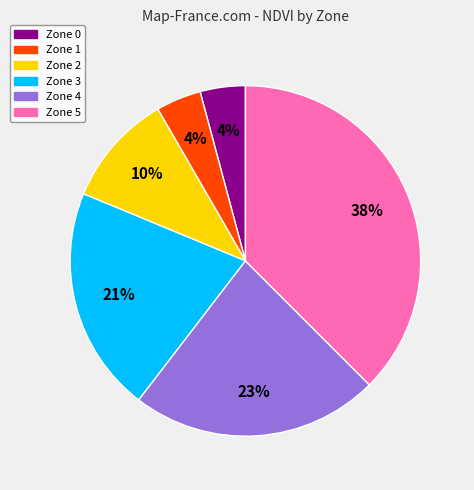

To the nearest percent, what is the combined percentage of Zone 5 and Zone 2?

48%